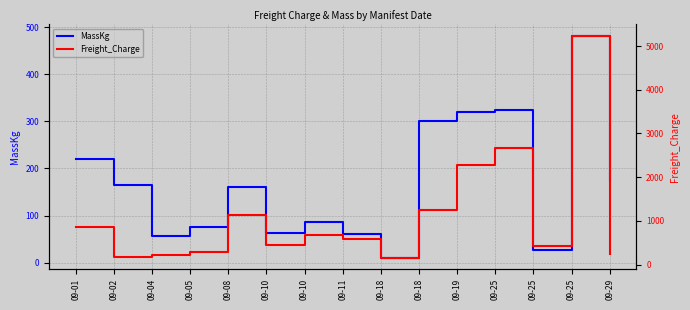

Reading left to right, list all the values displayed in this chart.

MassKg: 221.0	164.0	56.0	76.0	160.0	63.0	86.0	60.0	10.0	300.0	320.0	325.0	26.0	482.0	175.0
Freight_Charge: 866.4	170.6	218.4	300.0	1141.2	455.5	675.0	590.7	153.6	1242.2	2282.4	2676.2	432.0	5240.0	236.2